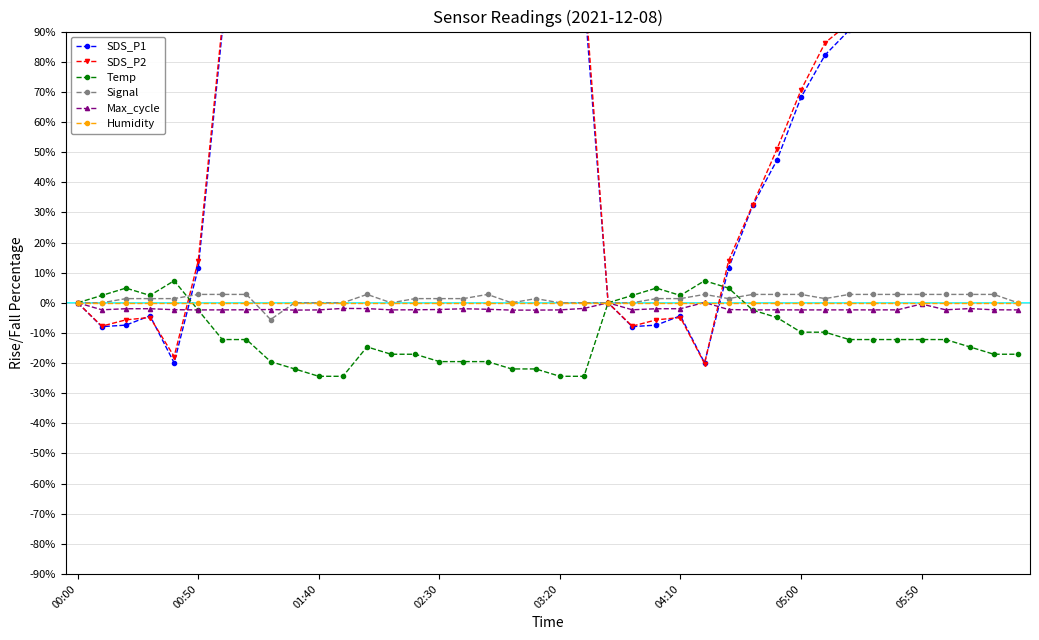

Is it true that Temp equals -24.4 at 03:20?

True